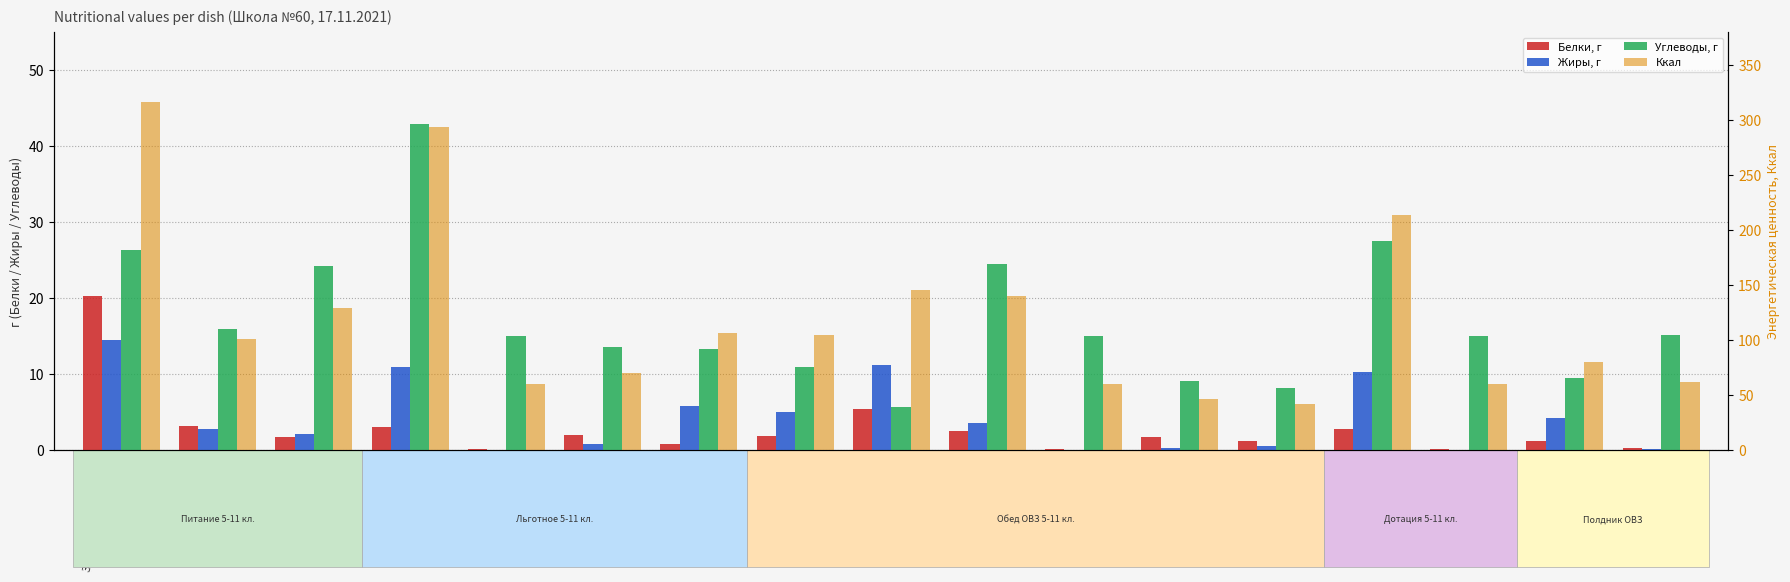

How many bars are there in total?

68